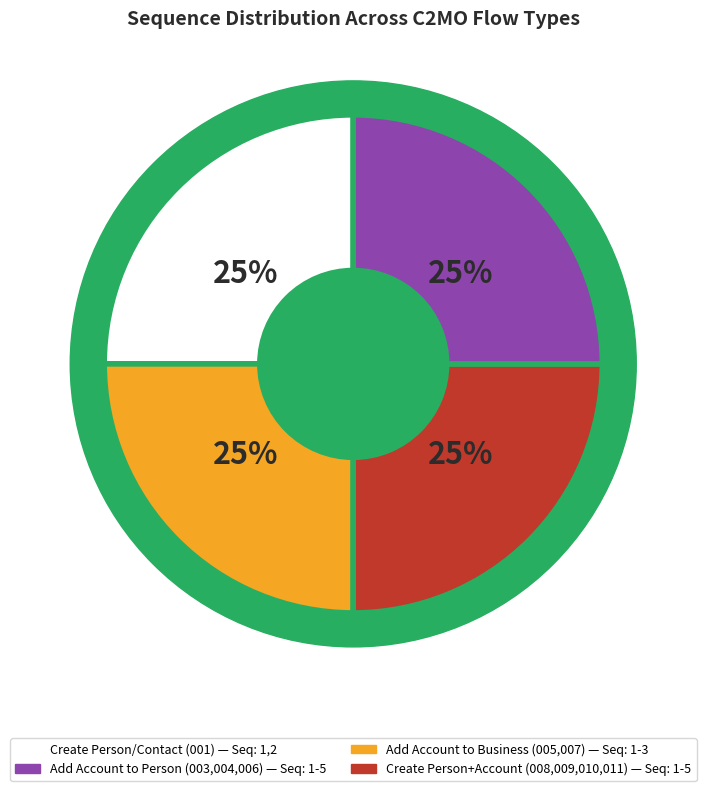

What is the smallest slice in the pie chart?

Create a Person/Contact (001)